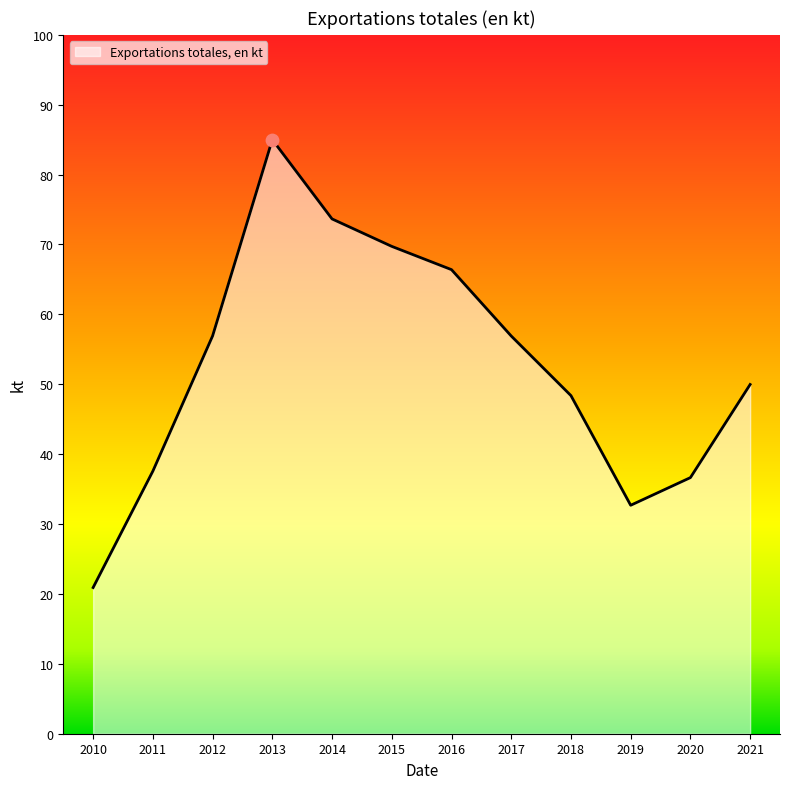

Which has a higher value, 2014 or 2019?

2014